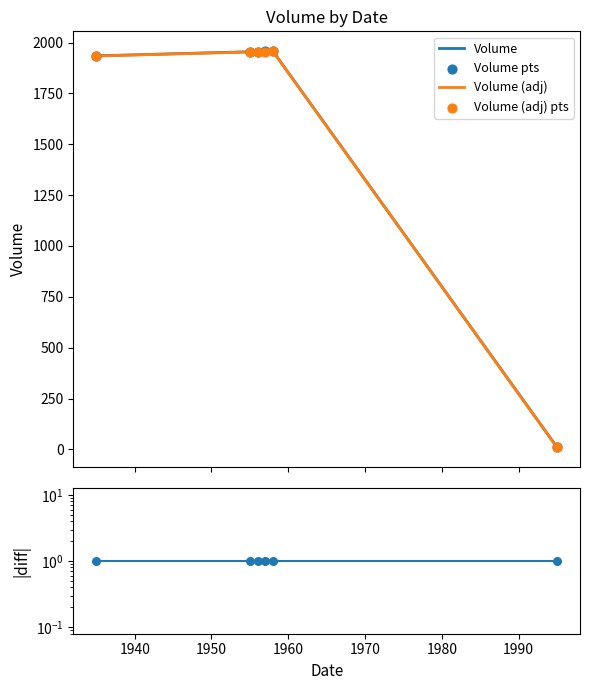

Which series has the widest spread of Y values?

Volume